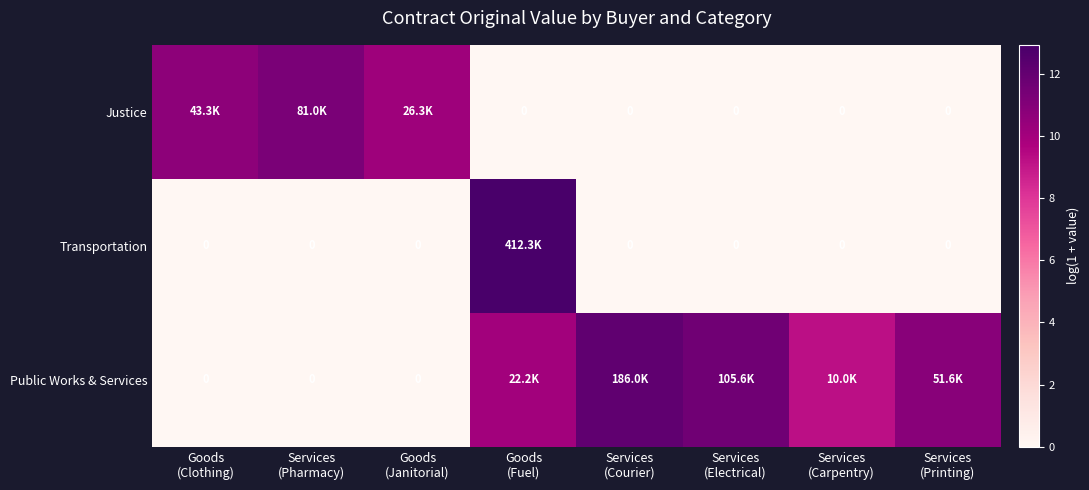

True or false: Public Works & Services has a value of 13.0 at Services (Carpentry).

False